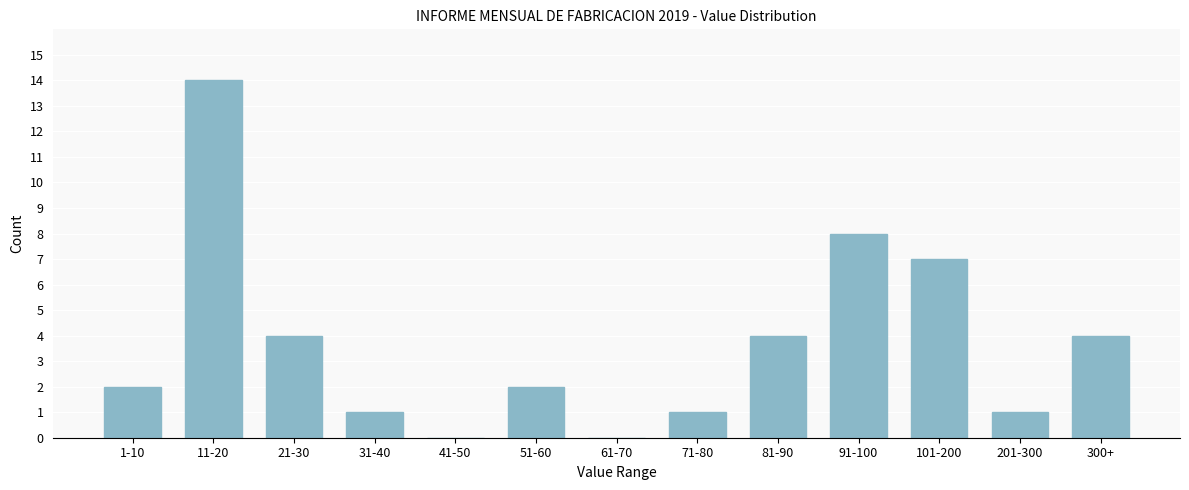

Reading left to right, extract all data points from this chart.

1-10=2	11-20=14	21-30=4	31-40=1	41-50=0	51-60=2	61-70=0	71-80=1	81-90=4	91-100=8	101-200=7	201-300=1	300+=4